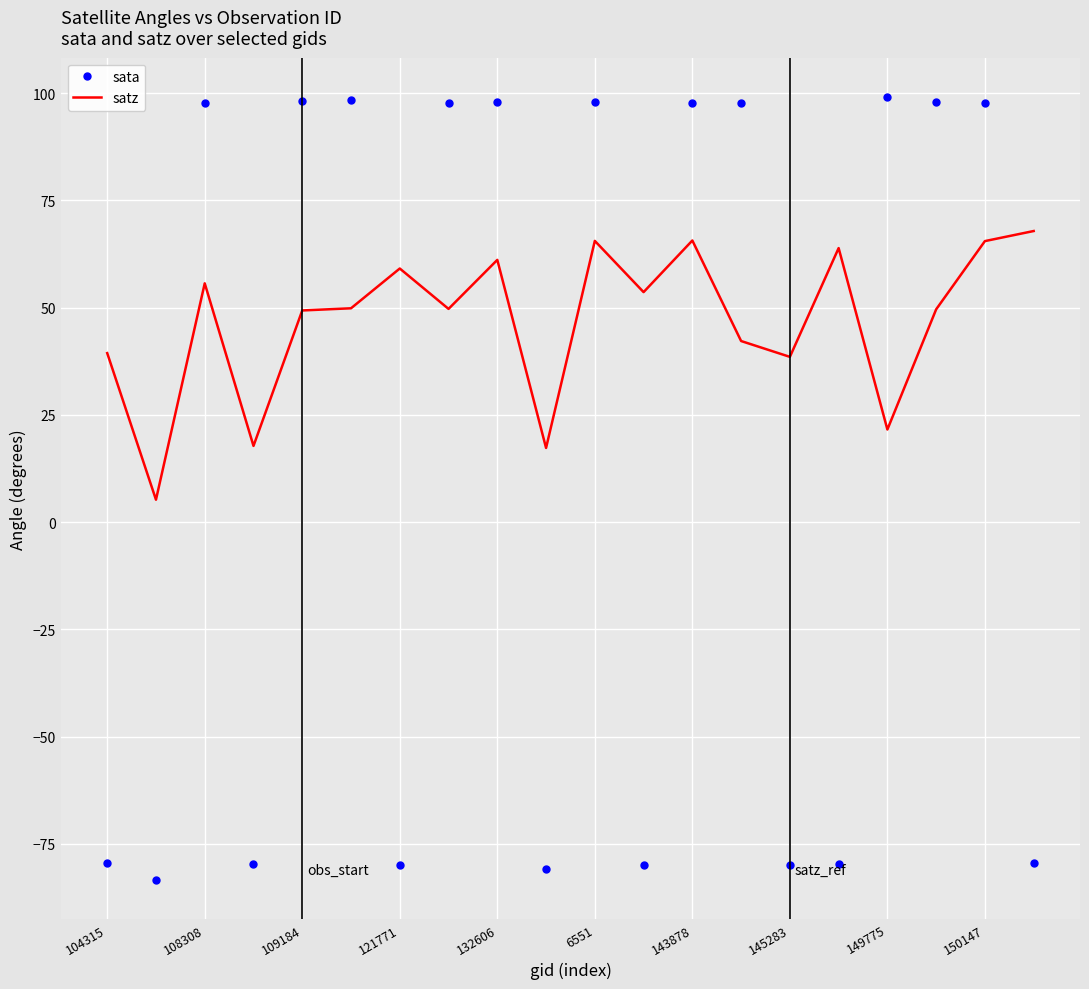

True or false: sata and satz intersect in this chart.

True